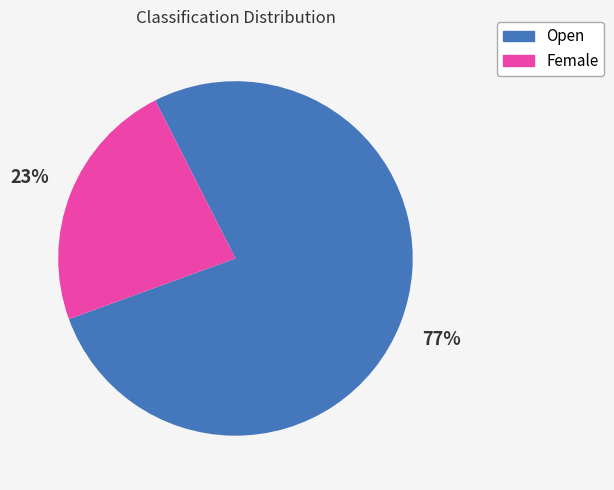

Which category accounts for the majority?

Open